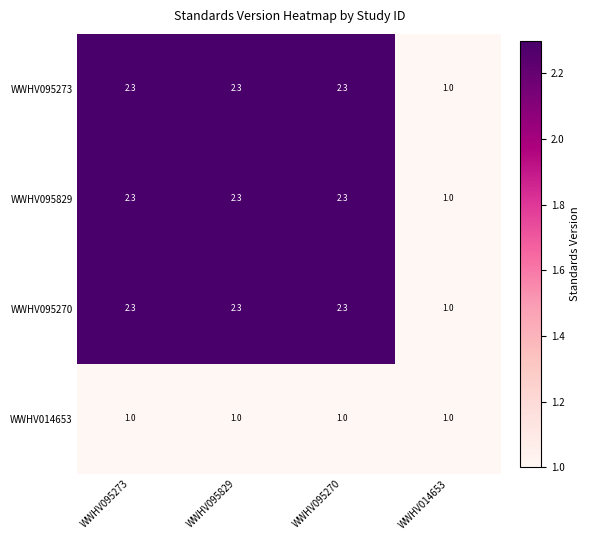

What is the difference between the highest and lowest values at WWHV095270?

1.3